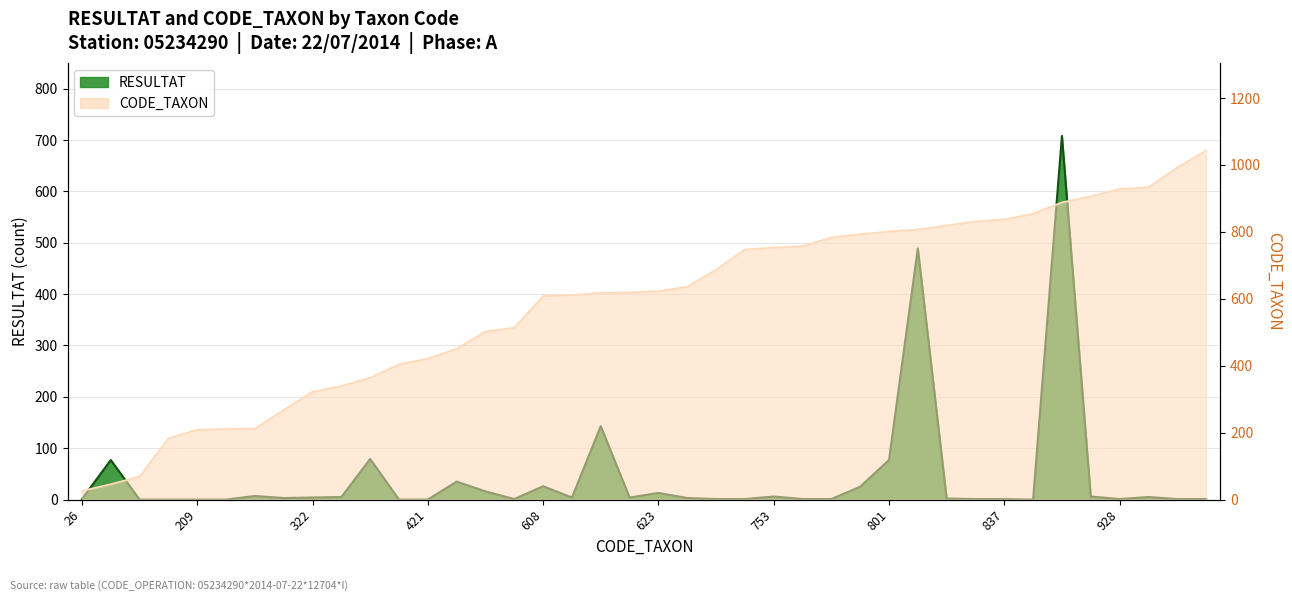

At 404, list the series in order from largest to smallest.

CODE_TAXON, RESULTAT